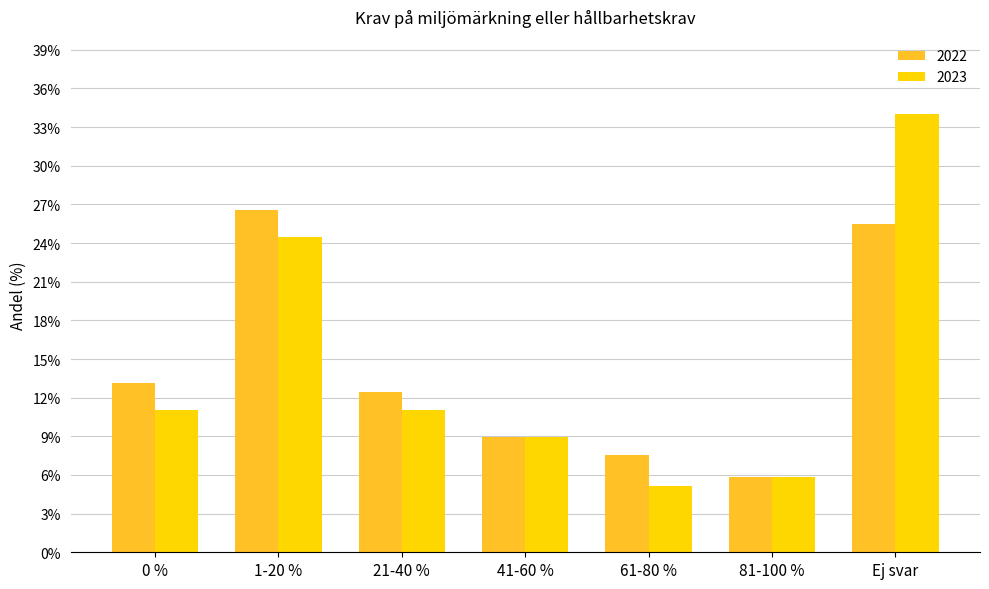

Is it true that 2023 equals 5.6 at 41-60 %?

False